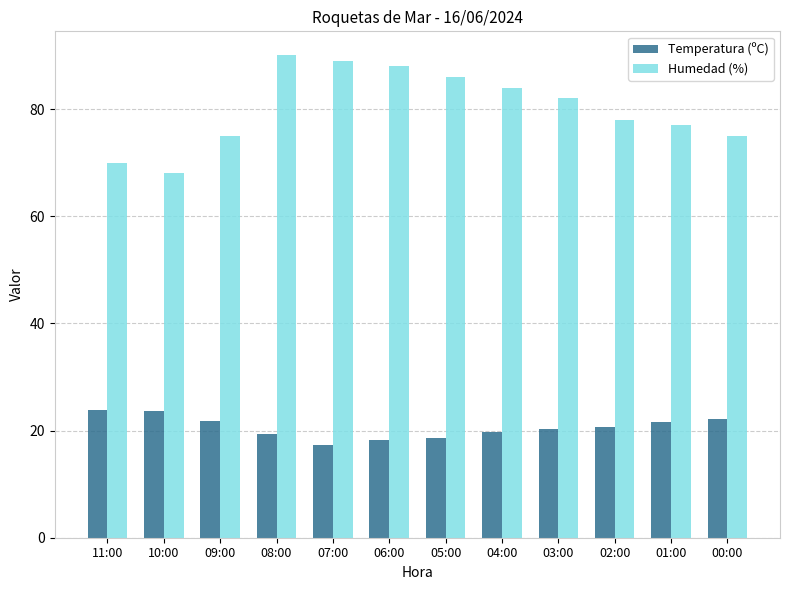

Is it true that Humedad (%) equals 123.7 at 01:00?

False